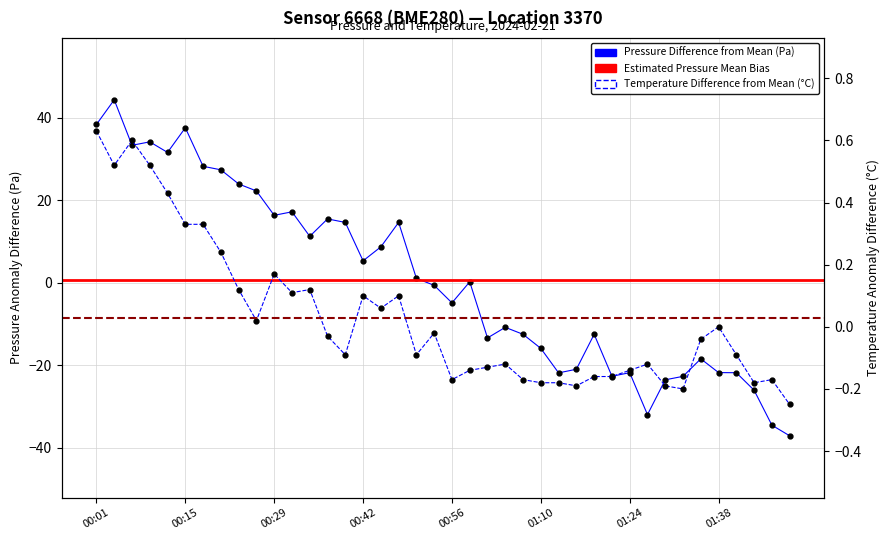

What is the label of the 38th point from the left?

01:43